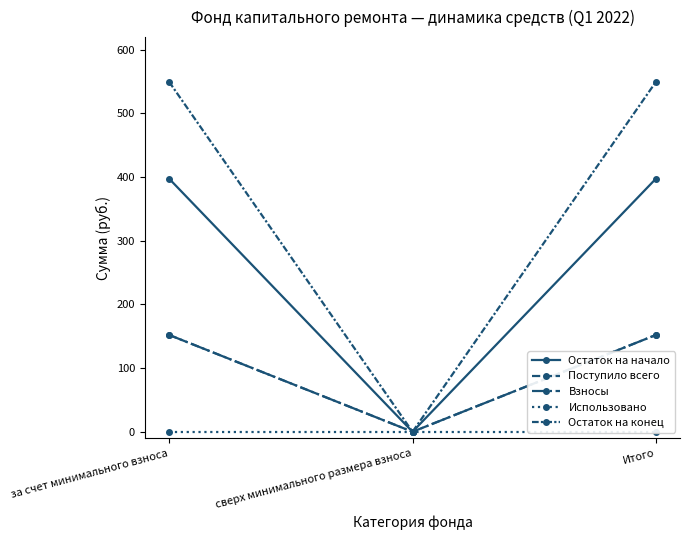

Which series has the widest spread of values?

Остаток на конец